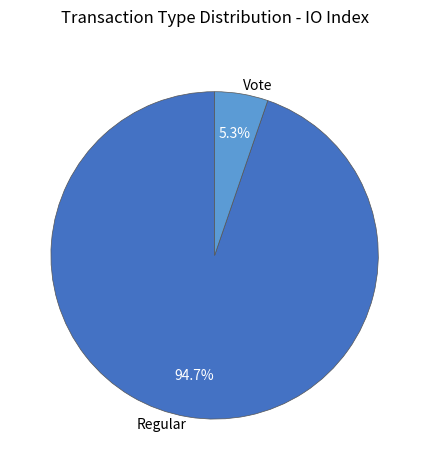

Does any single category account for the majority?

Yes